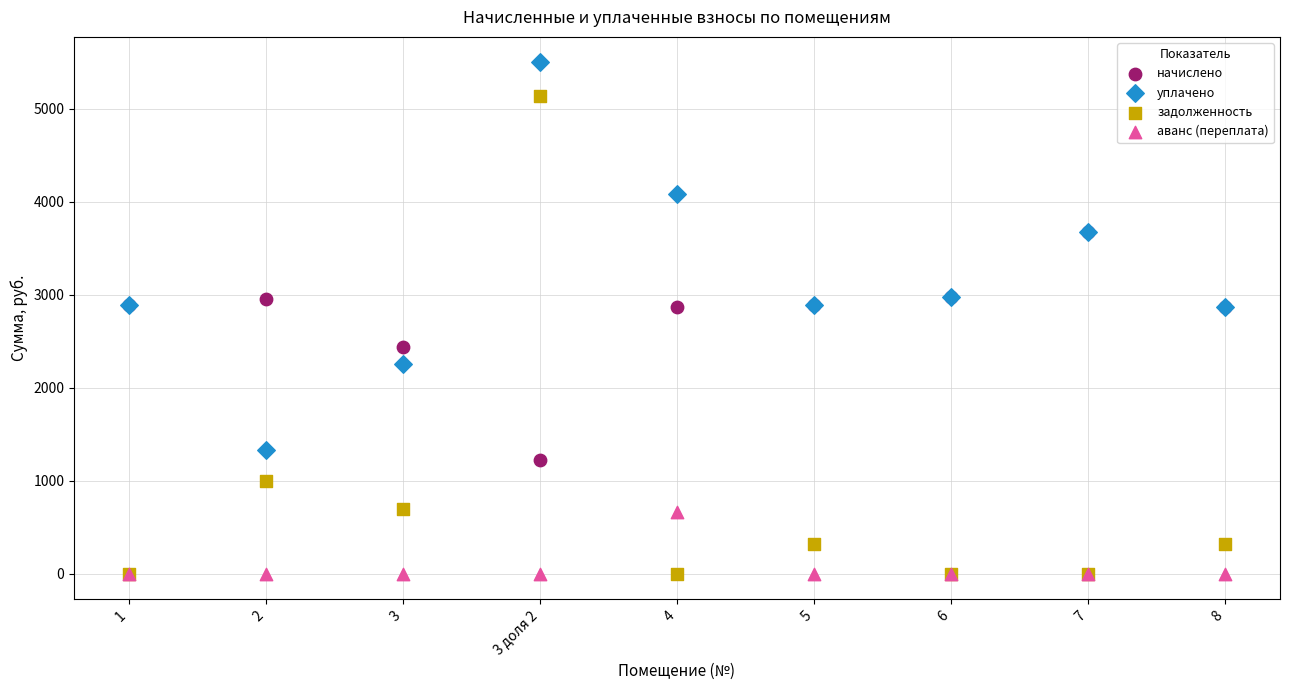

In the задолженность series, what Y value is closest to 2569?

999.1